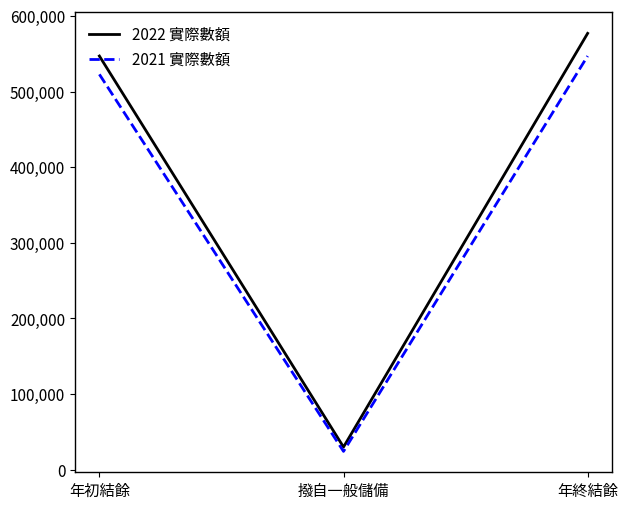

At which label does 2022 實際數額 reach its minimum?

撥自一般儲備